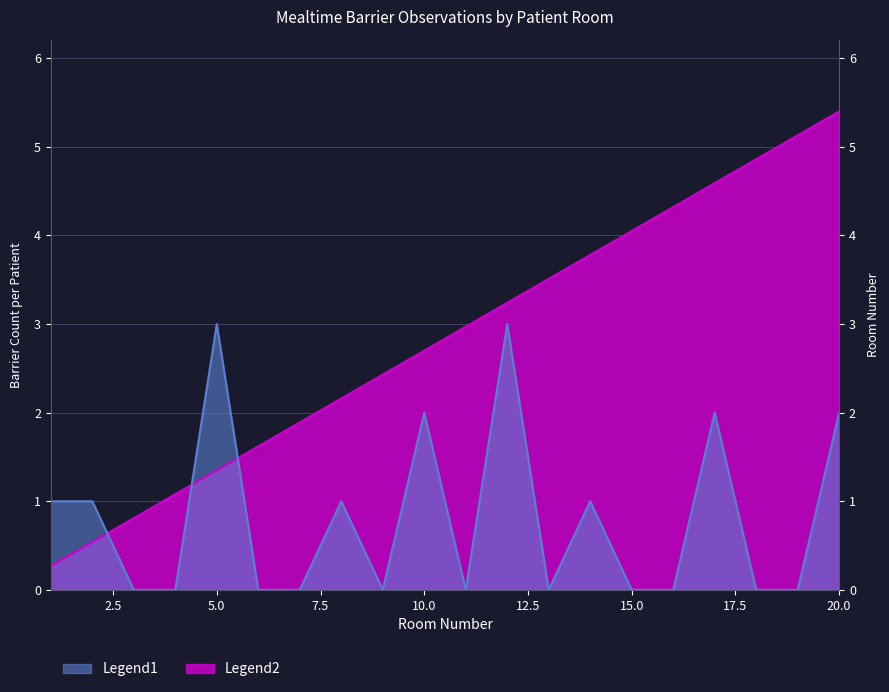

At which category does Legend1 (Barriers Total) reach its first local valley?

9